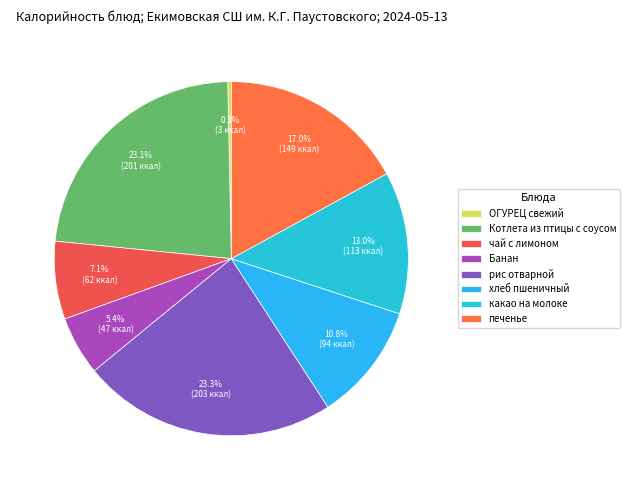

To the nearest percent, what is the difference between the largest and smallest slice percentages?

23%